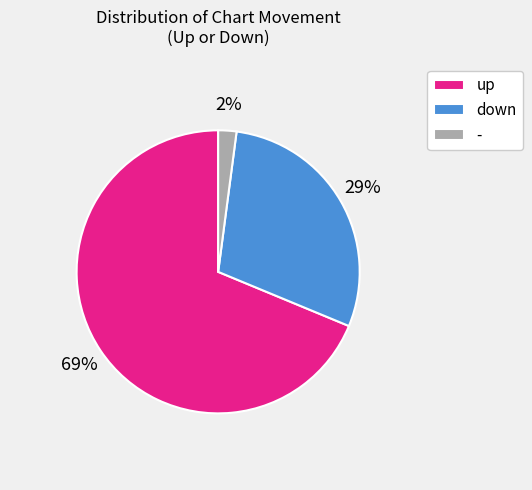

Is - the majority of the pie?

No